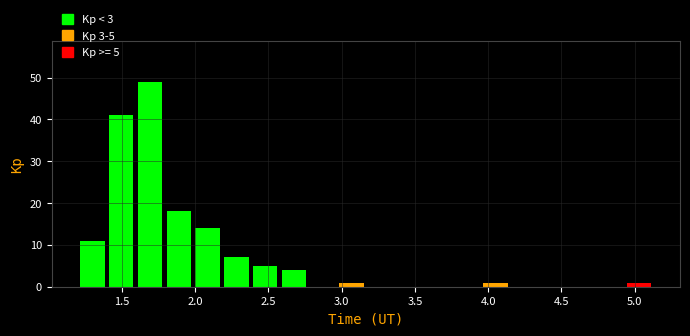

Around what value on the x-axis is the tallest bar? Give the approximate position of its centre, as read against the axis.

1.70